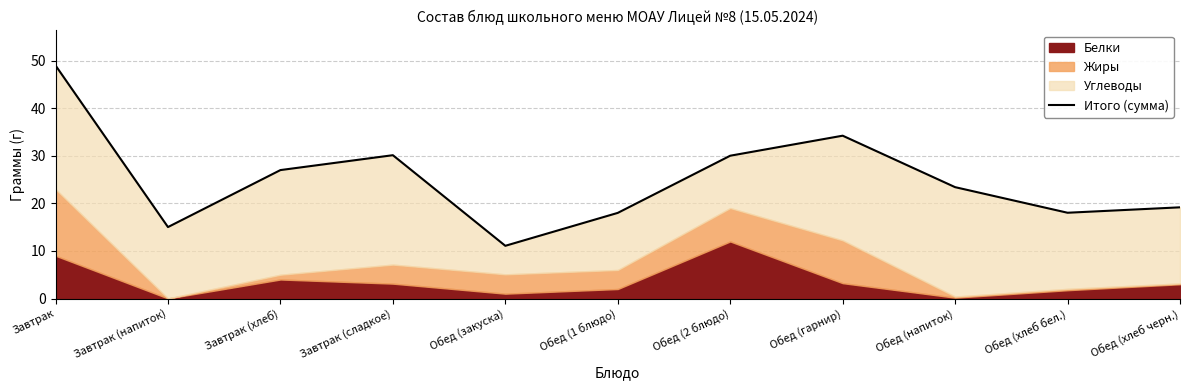

What is the average value?

25.0